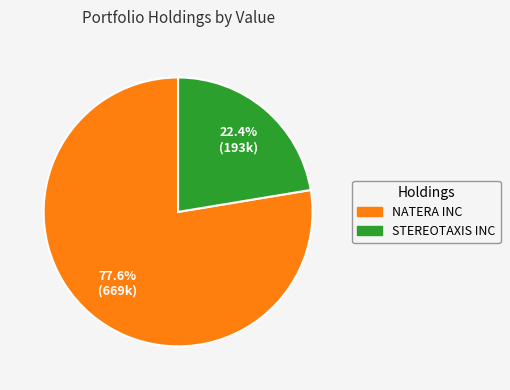

True or false: NATERA INC accounts for 78% of the total.

True